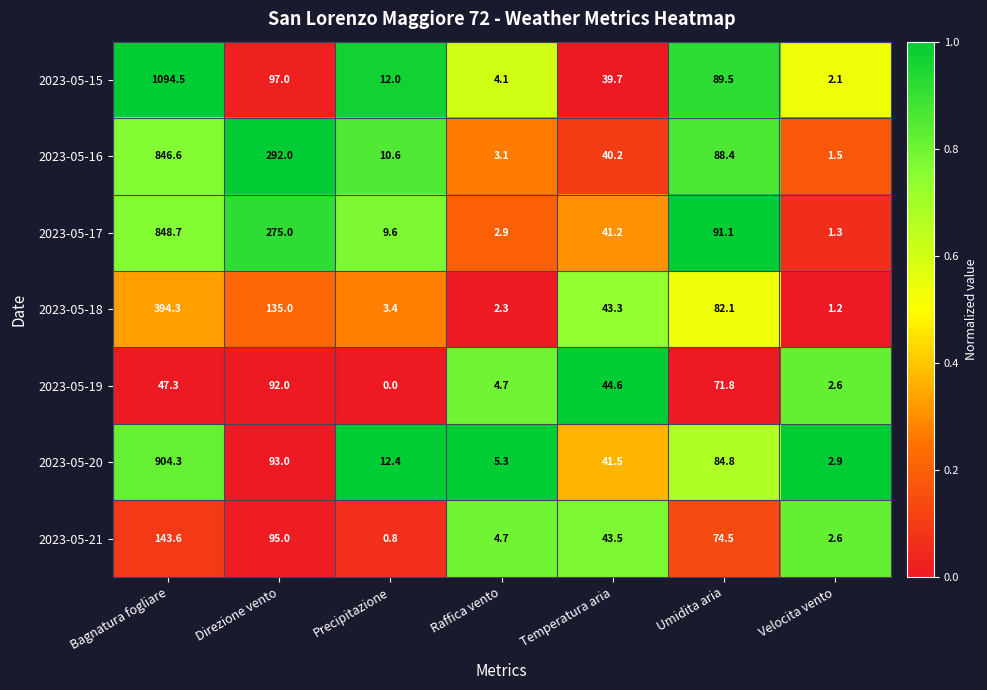

How many distinct data groups are displayed?

7